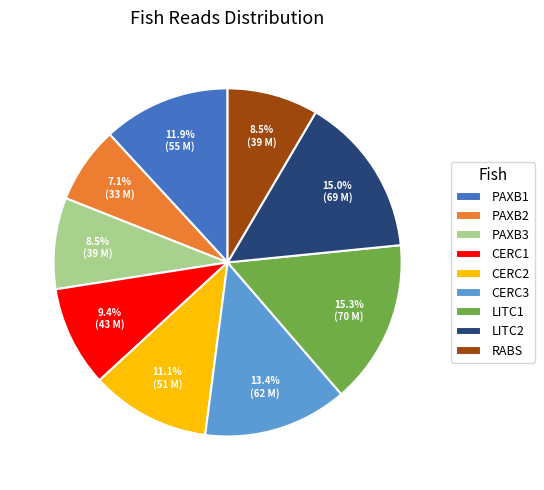

Does CERC2 account for over 50% of the chart?

No